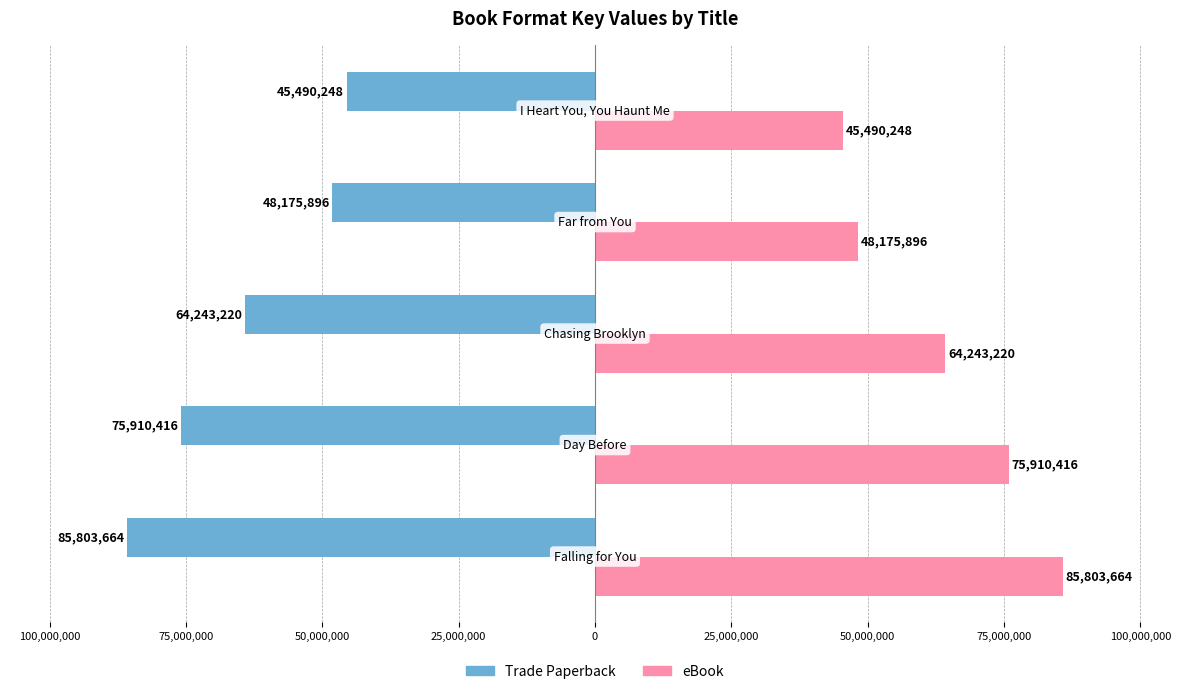

What is the value of the eBook bar at the 4th from the left?

48175896